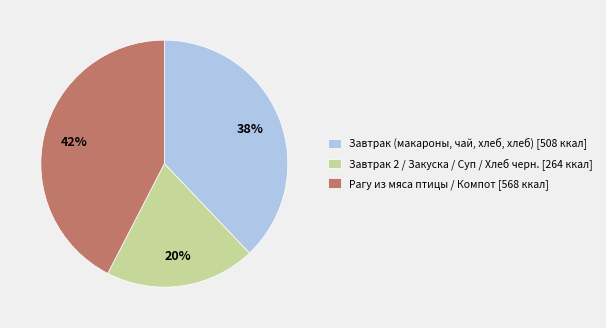

Rank the categories by value from lowest to highest.

Завтрак 2 / Закуска / Суп / Хлеб черн. [264 ккал], Завтрак (макароны, чай, хлеб, хлеб) [508 ккал], Рагу из мяса птицы / Компот [568 ккал]